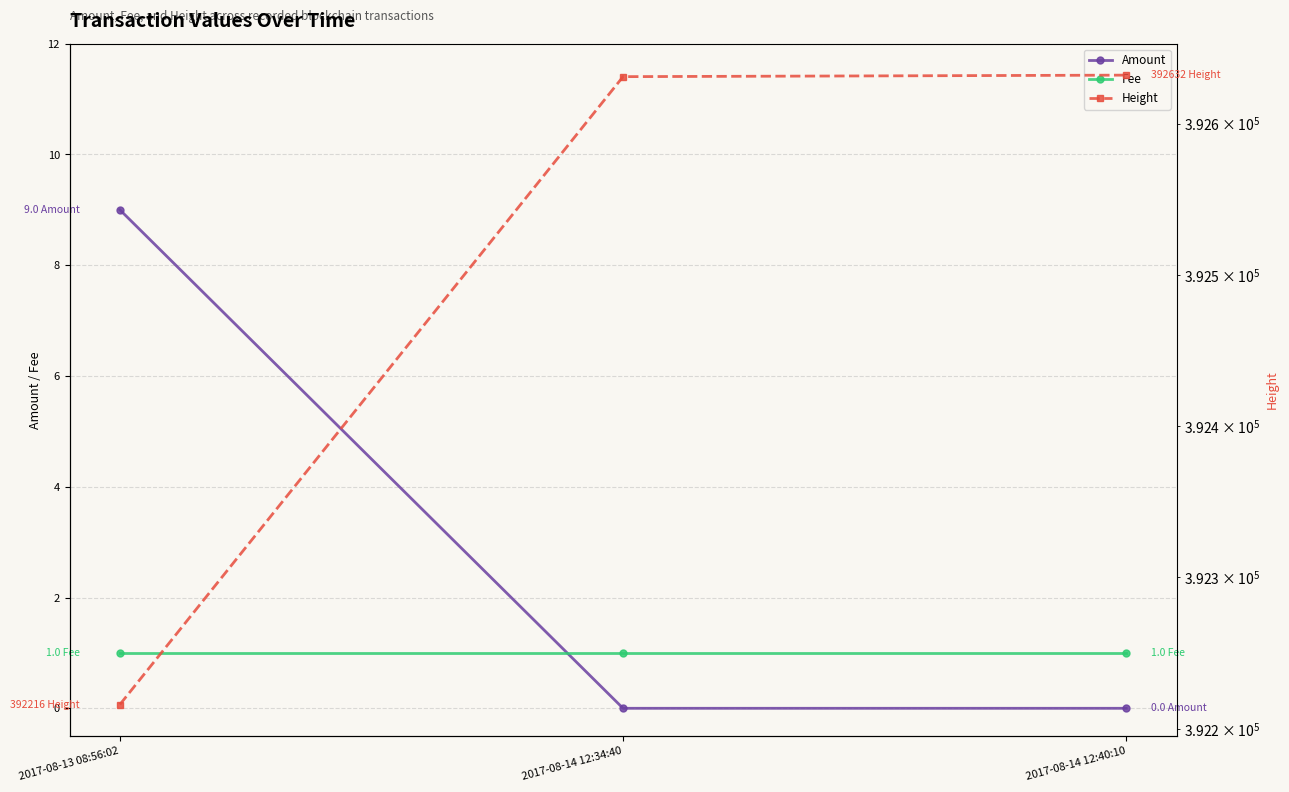

At 2017-08-14 12:34:40, list the series in order from smallest to largest.

Amount, Fee, Height